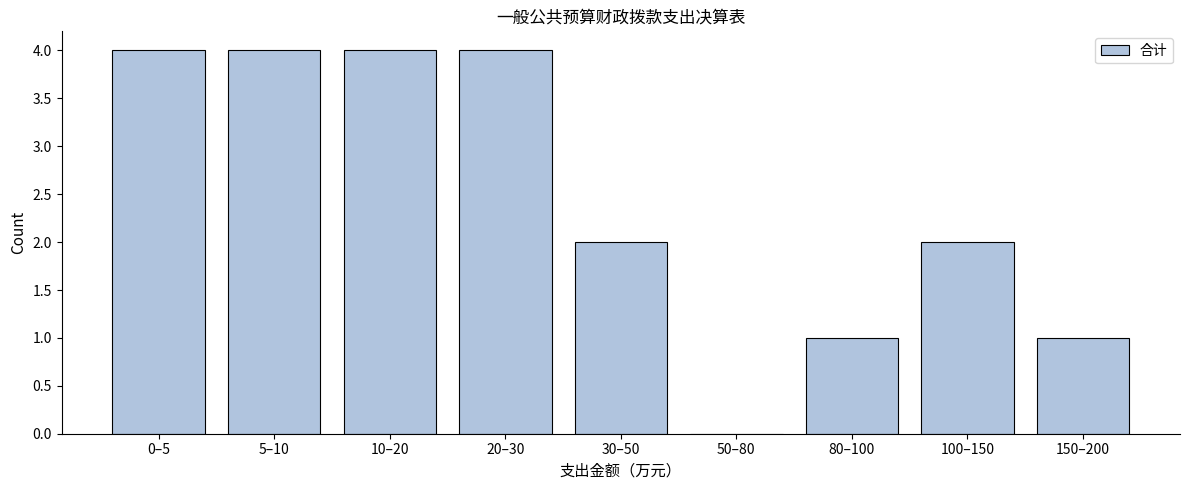

Reading left to right, extract all data points from this chart.

0–5=4	5–10=4	10–20=4	20–30=4	30–50=2	50–80=0	80–100=1	100–150=2	150–200=1